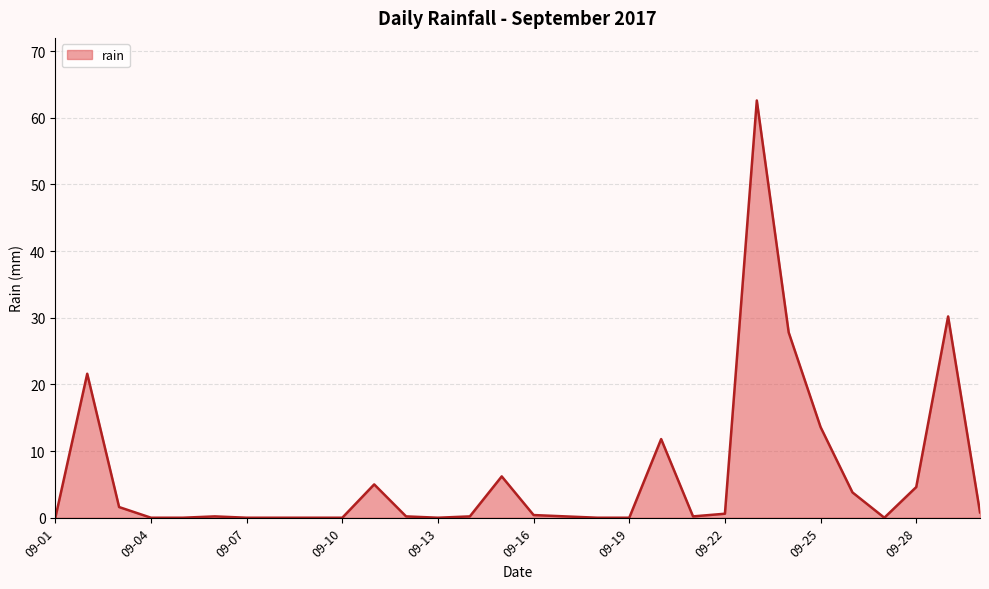

What is the greatest value displayed?

62.6